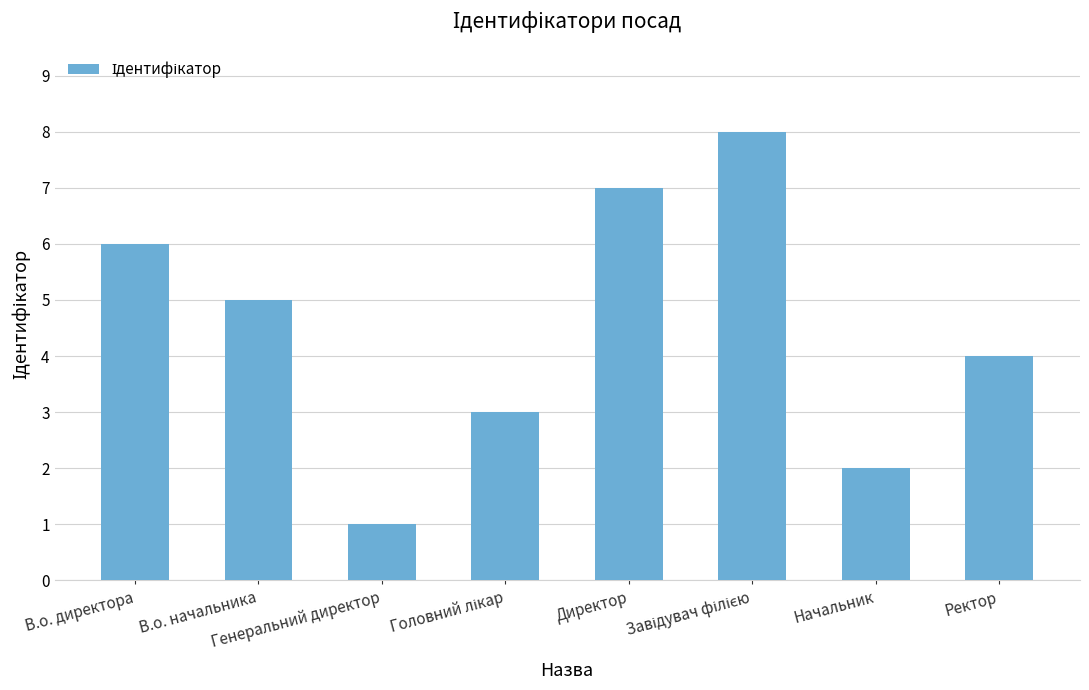

What is the minimum value shown in the chart?

1